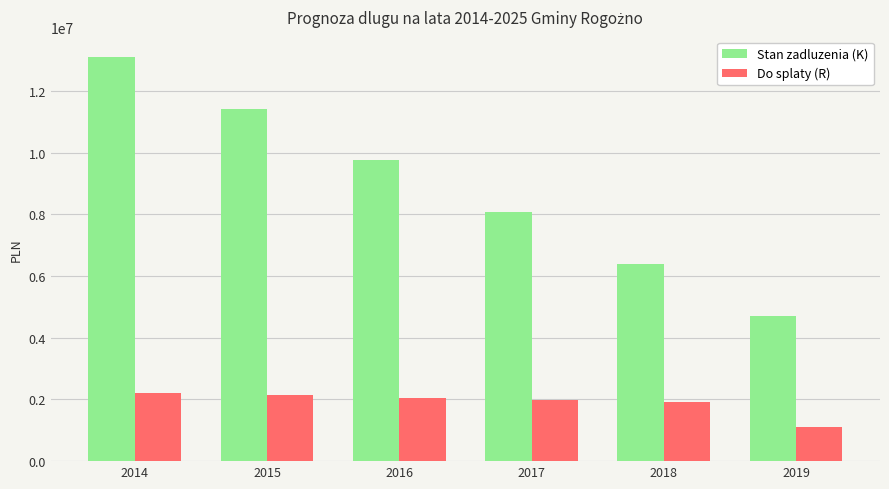

What is the sum of all Stan zadluzenia (K) values?

53448007.4